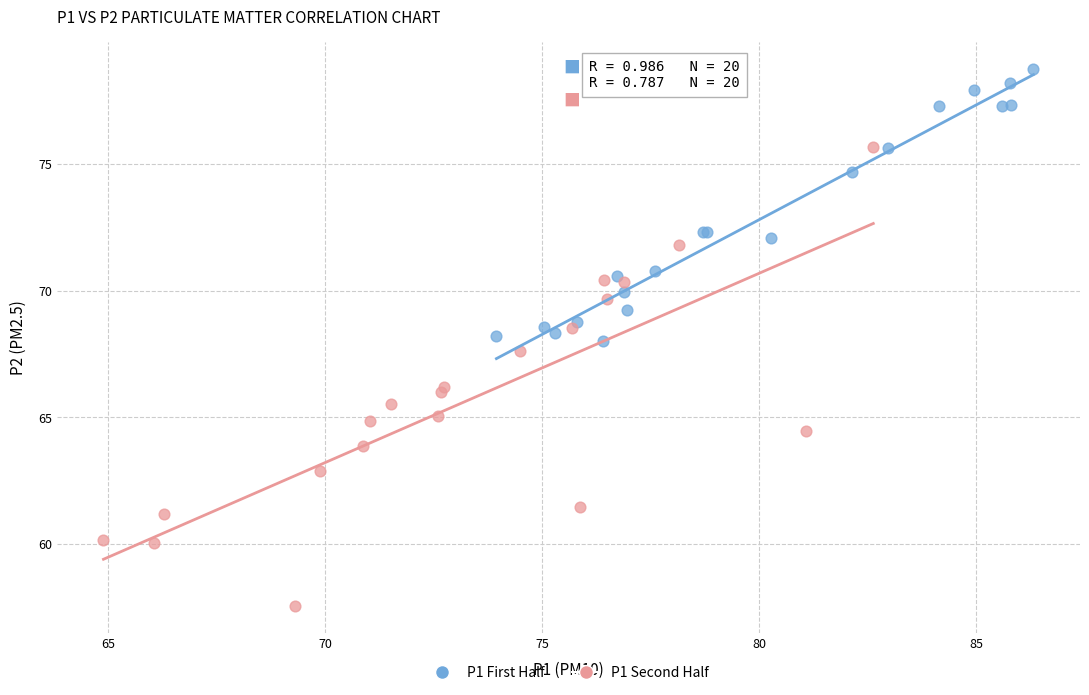

Which series reaches the maximum Y coordinate?

P1 First Half